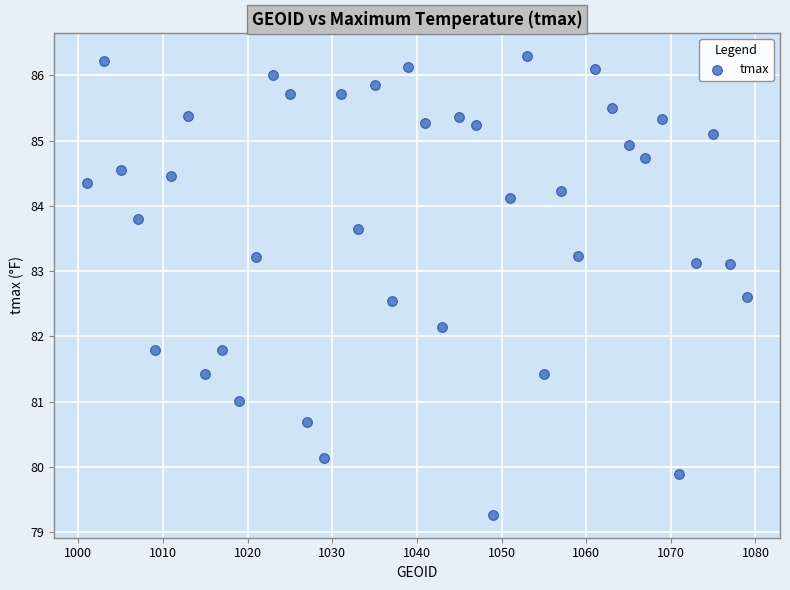

What is the range of Y values (max minus min)?

7.0